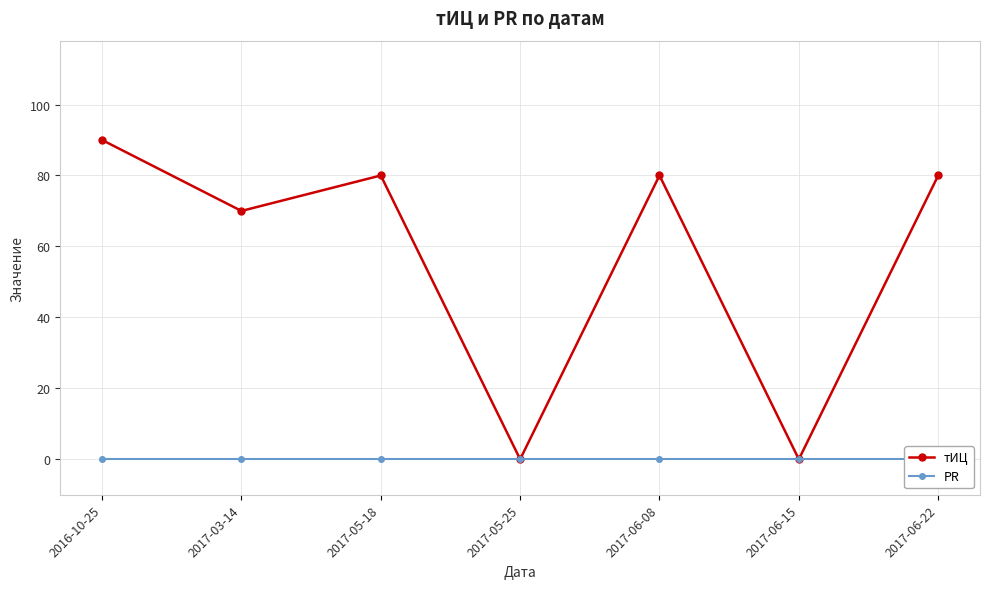

True or false: тИЦ and PR intersect in this chart.

False